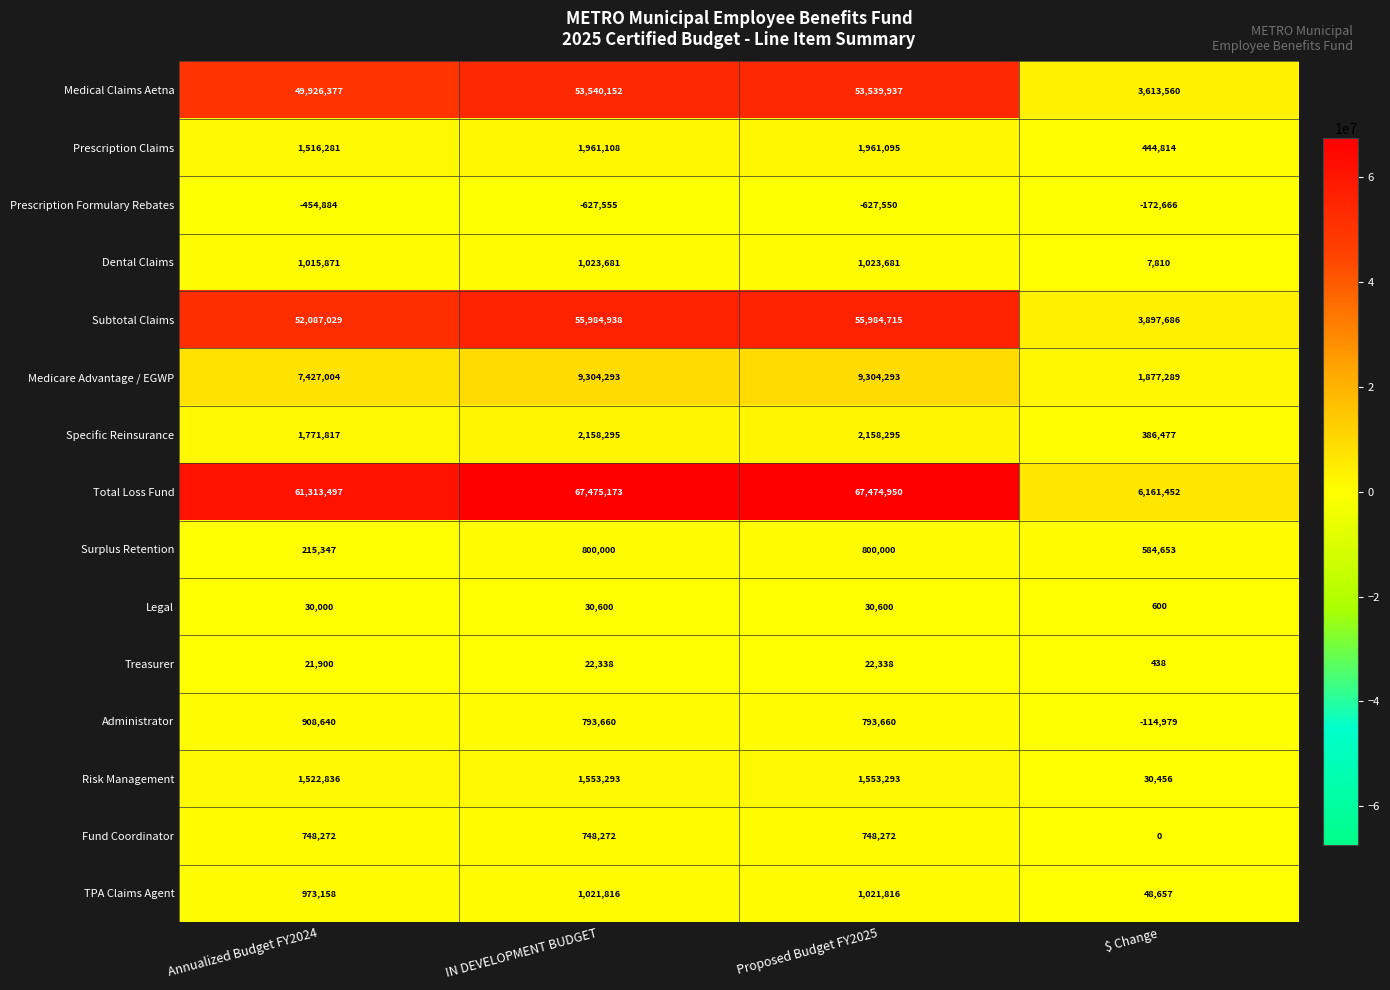

How many series are shown in this chart?

15